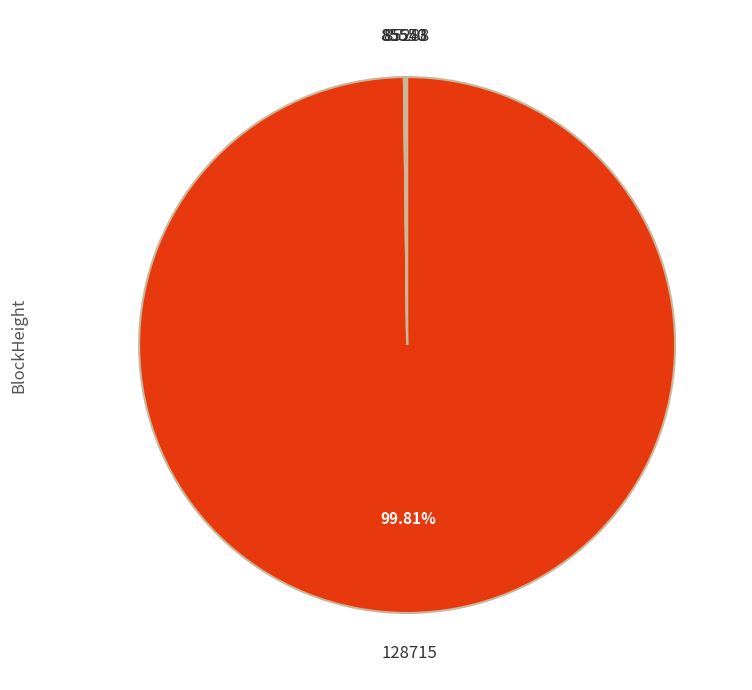

What is the majority slice?

128715